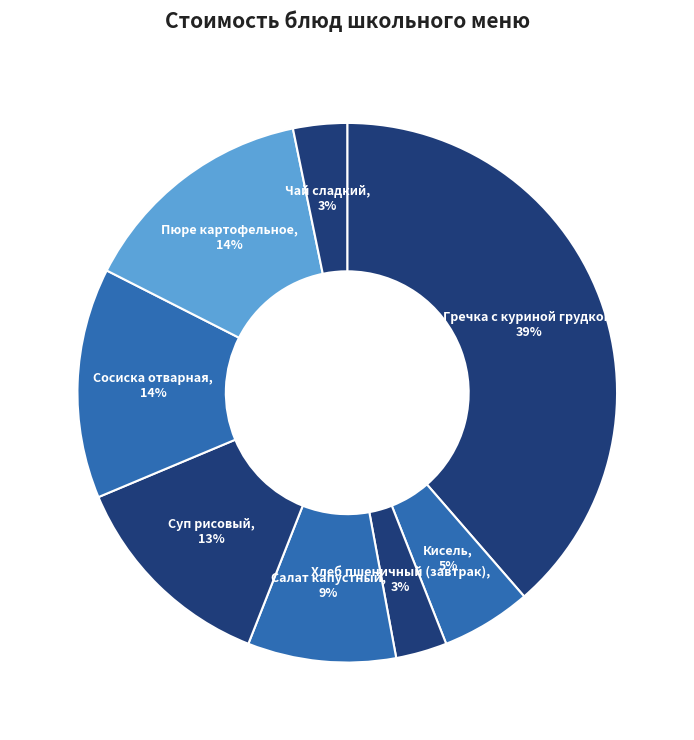

Which category has the biggest portion of the pie?

Гречка с куриной грудкой